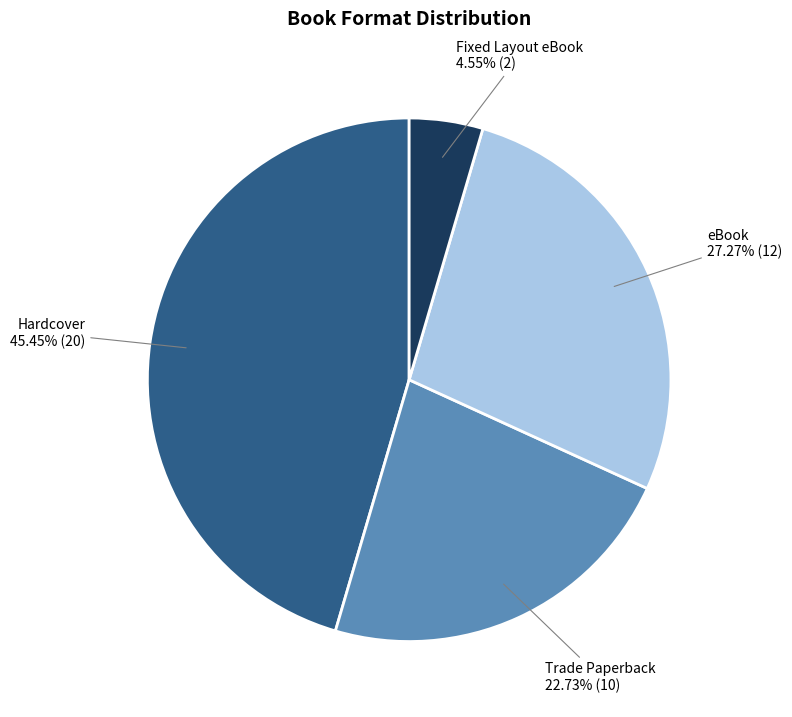

To the nearest percent, what percentage of the pie is Fixed Layout eBook?

5%